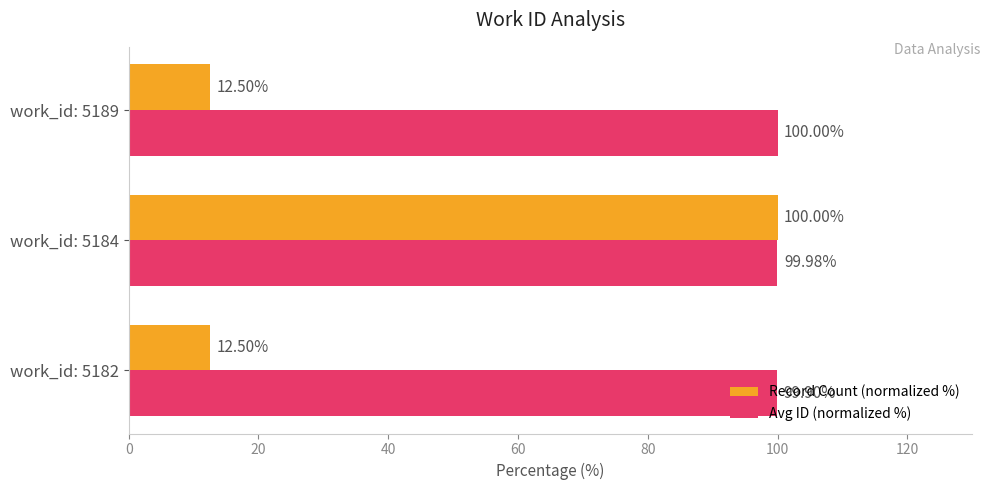

Rank the series by their average value, from highest to lowest.

Avg ID (normalized %), Record Count (normalized %)